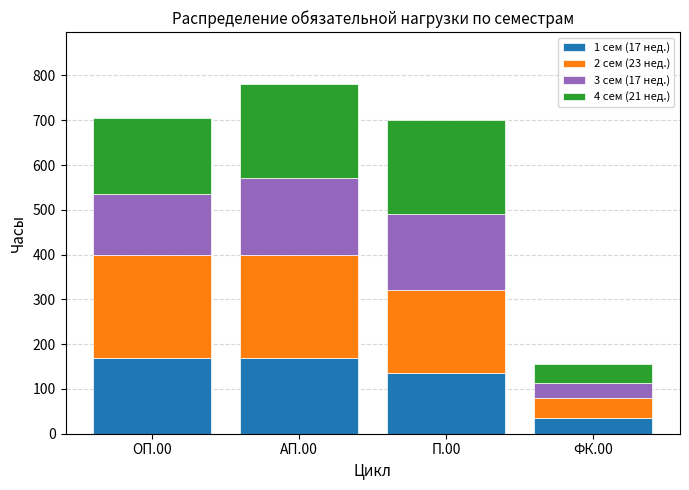

Reading left to right, list the values for the 1 сем (17 нед.) series.

170	170	136	34